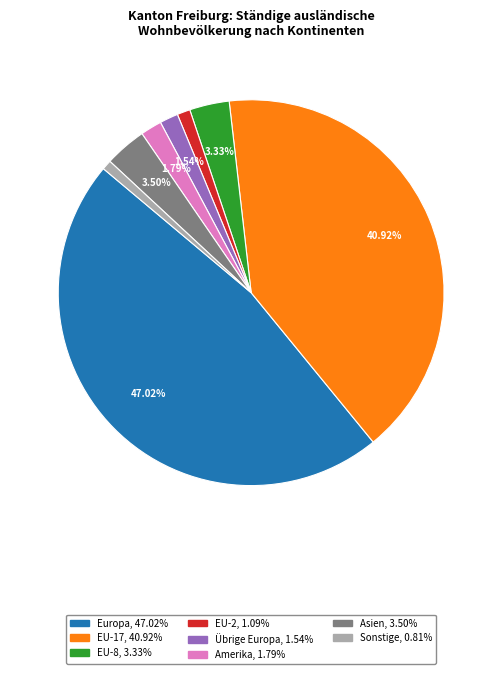

Count the number of slices in the pie.

8